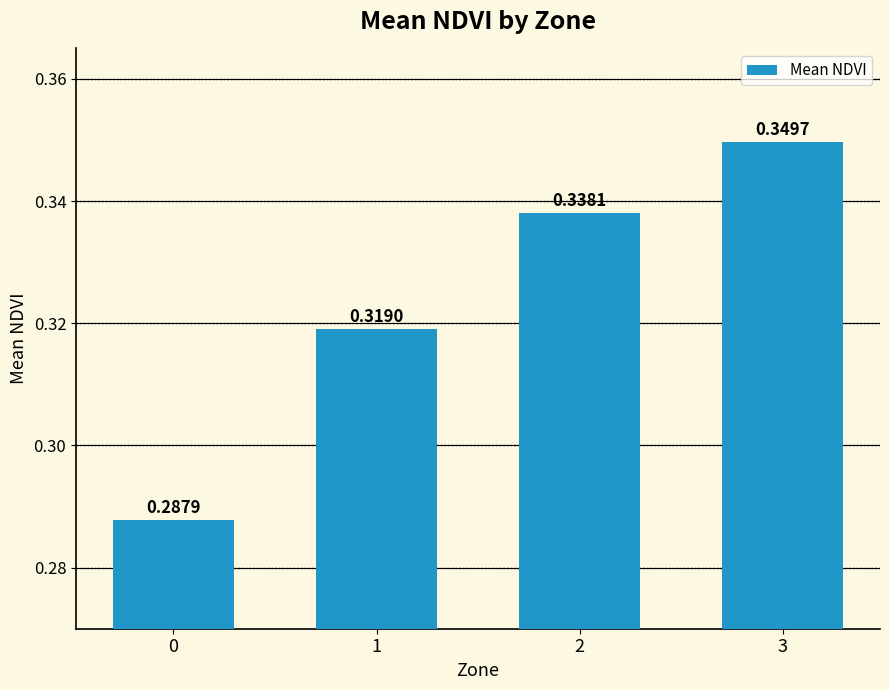

The chart shows a value of 0.1 at 1. True or false?

False